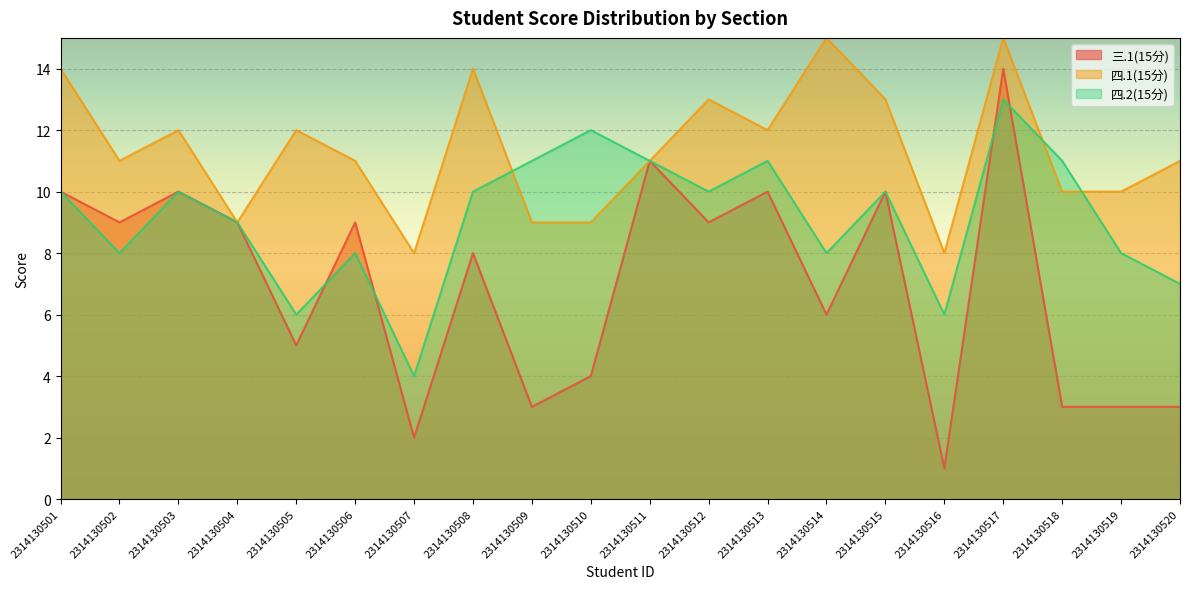

Where is the first local minimum for 三.1(15分)?

2314130502